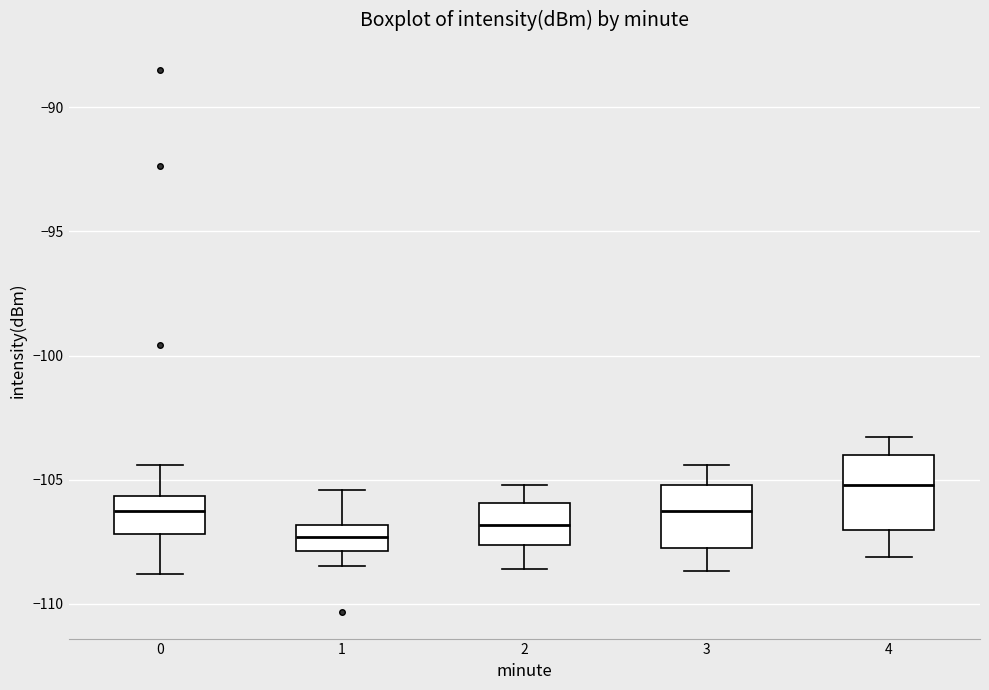

Reading left to right, transcribe this box plot: for each box, give where its median line is, the range the box spans, and where its two whiskers end, as read against the y-axis. The values are not printed on the chart, so give them approximately, as read against the axis.

0: median -106.5, box -107.0 to -105.5, whiskers -109.0 to -104.5
1: median -107.5, box -108.0 to -107.0, whiskers -108.5 to -105.5
2: median -107.0, box -107.5 to -106.0, whiskers -108.5 to -105.0
3: median -106.0, box -108.0 to -105.0, whiskers -108.5 to -104.5
4: median -105.0, box -107.0 to -104.0, whiskers -108.0 to -103.5